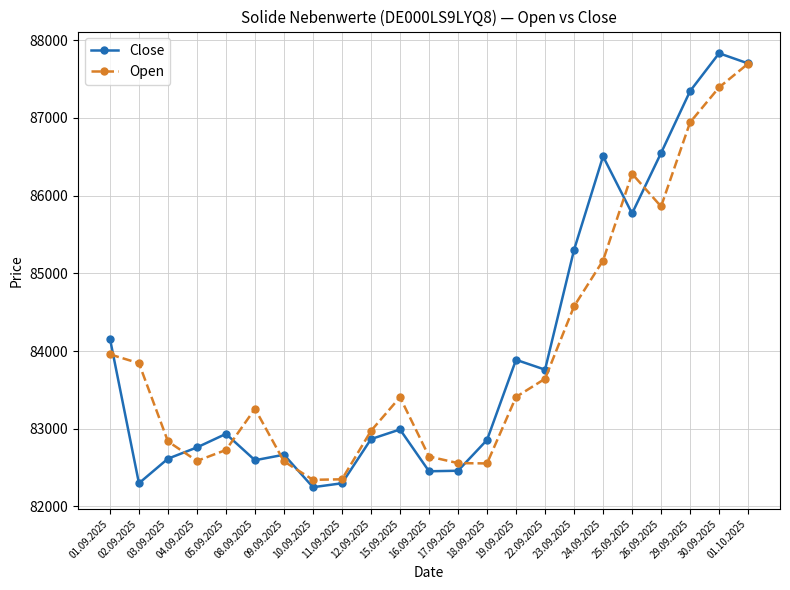

What is the label of the 9th point from the right?

19.09.2025